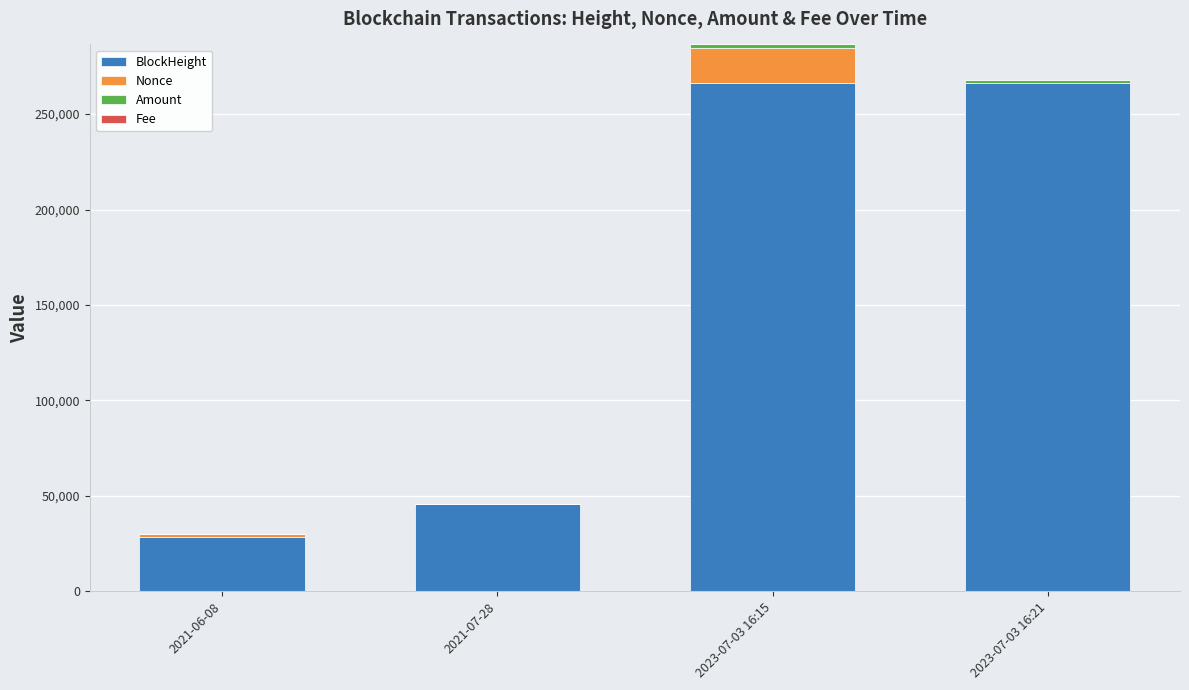

What is the total value across all series at 2021-06-08?

29802.2